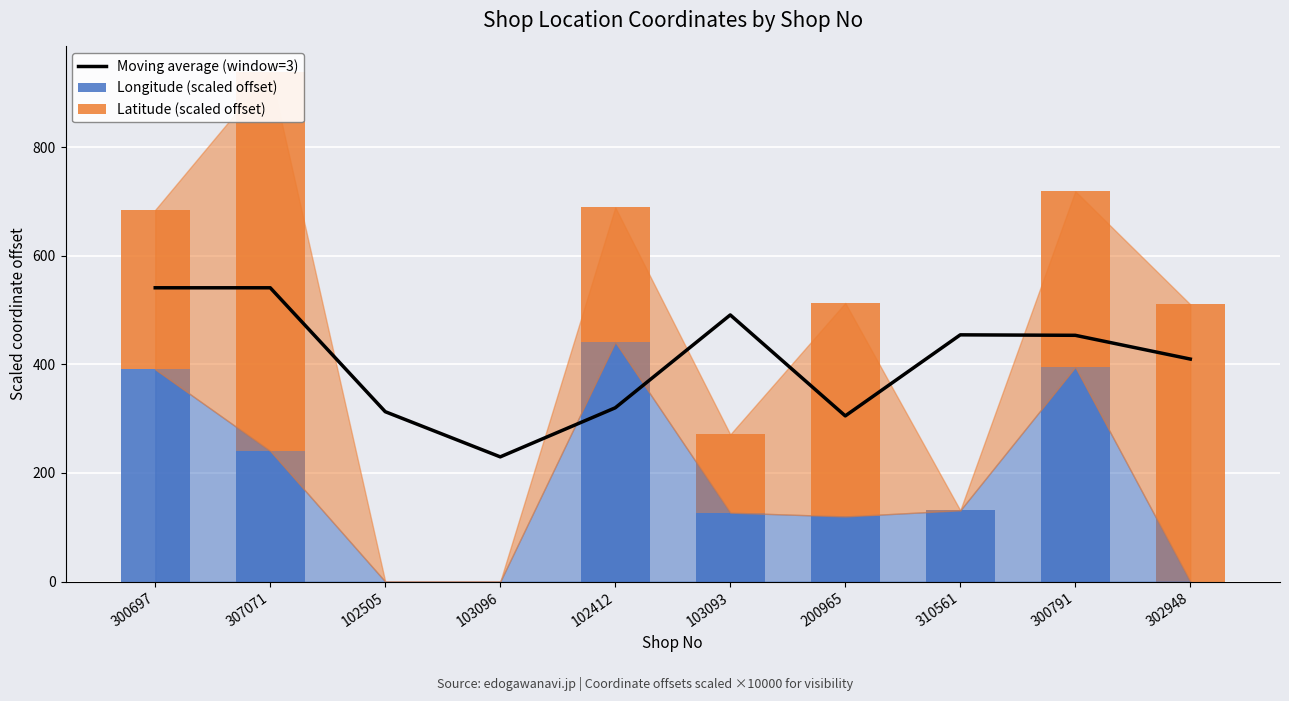

What is the approximate value of Moving average (window=3) at 102412?

319.9